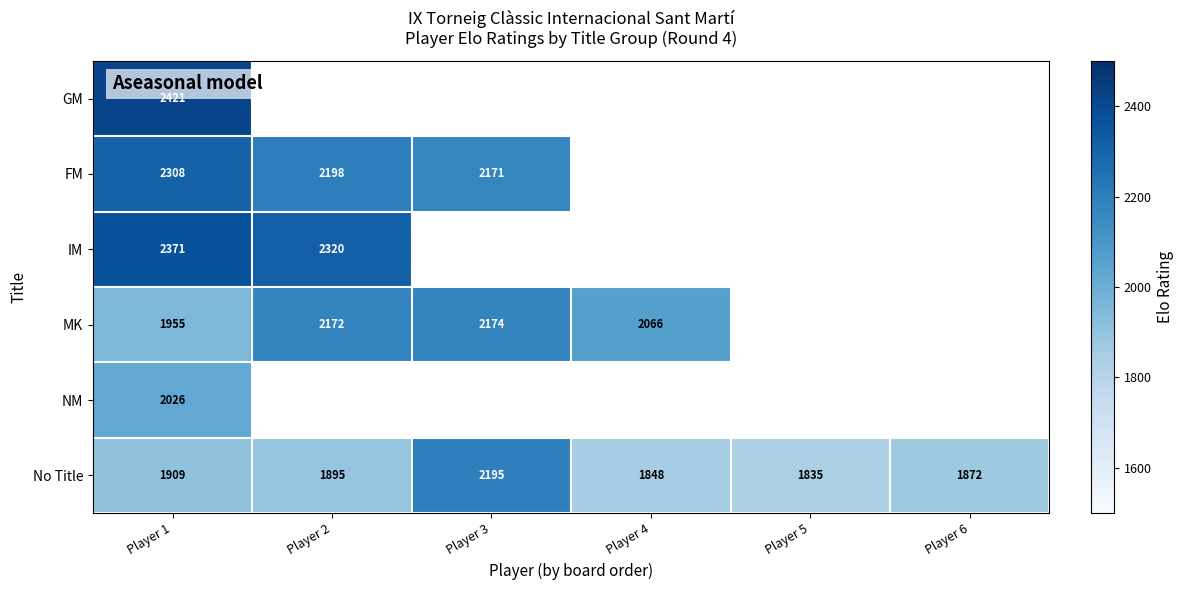

What is the spread (max minus min) of values at Player 1?

512